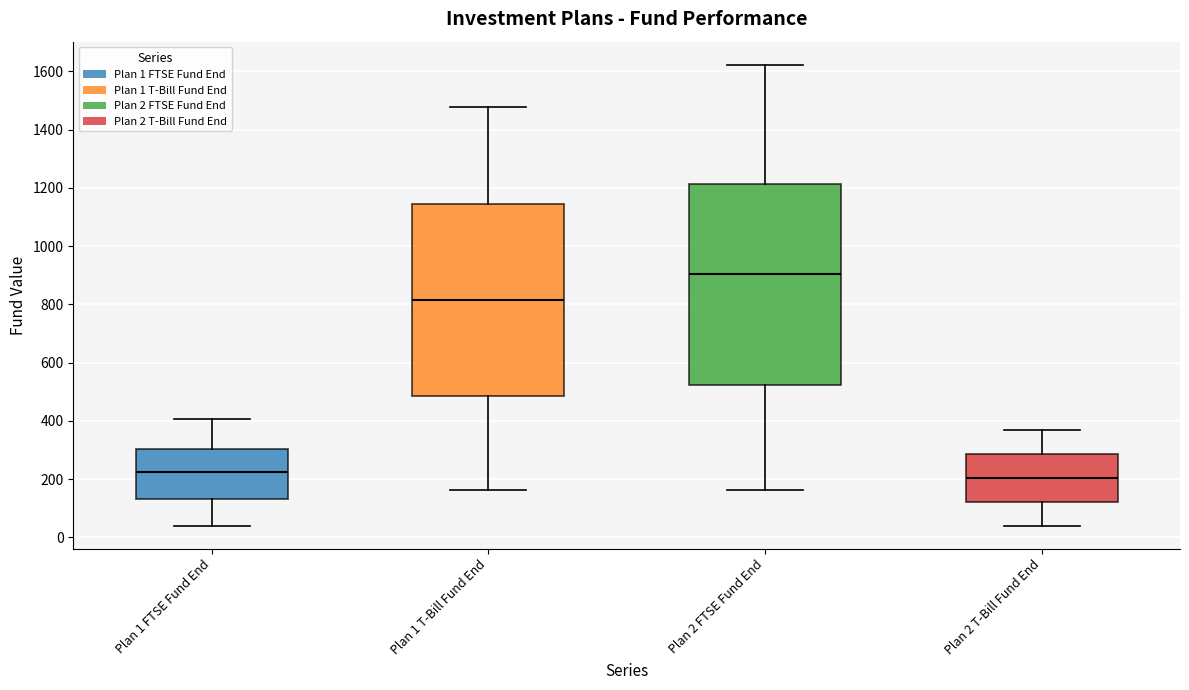

Reading left to right, transcribe this box plot: for each box, give where its median line is, the range the box spans, and where its two whiskers end, as read against the y-axis. The values are not printed on the chart, so give them approximately, as read against the axis.

Plan 1 FTSE Fund End: median 220, box 140 to 300, whiskers 40 to 400
Plan 1 T-Bill Fund End: median 820, box 480 to 1140, whiskers 160 to 1480
Plan 2 FTSE Fund End: median 900, box 520 to 1220, whiskers 160 to 1620
Plan 2 T-Bill Fund End: median 200, box 120 to 280, whiskers 40 to 360